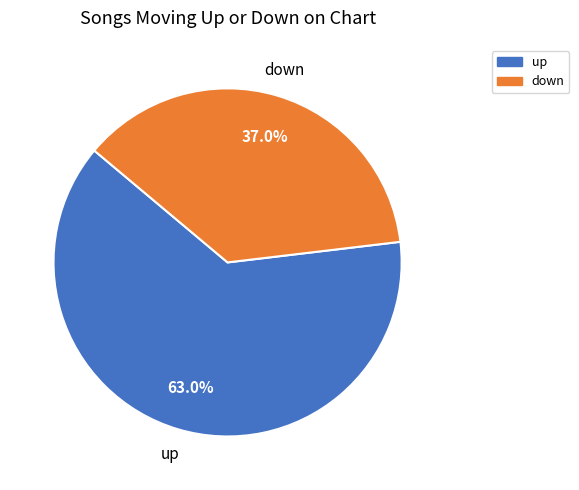

What portion of the pie excludes up?

37.0%